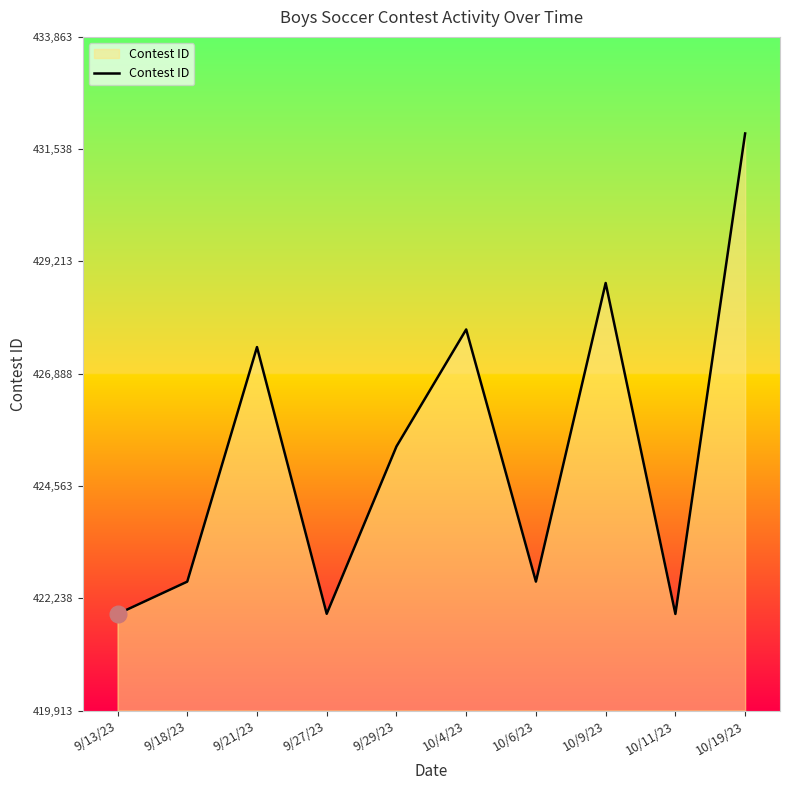

What is the ratio of the value at 10/9/23 to the value at 9/18/23?

1.0